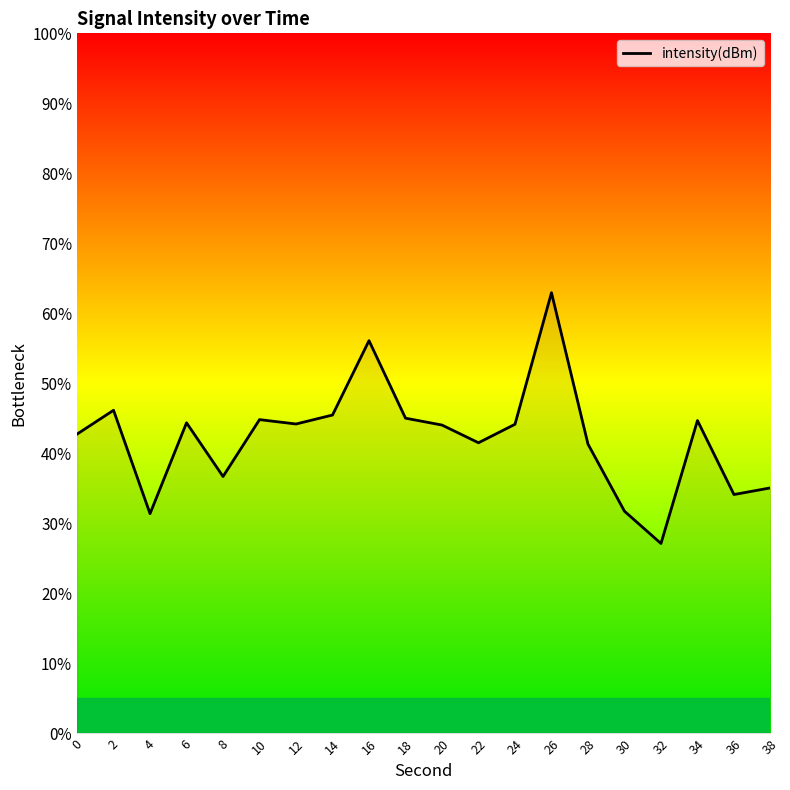

At which category does the chart reach its minimum across all series?

32